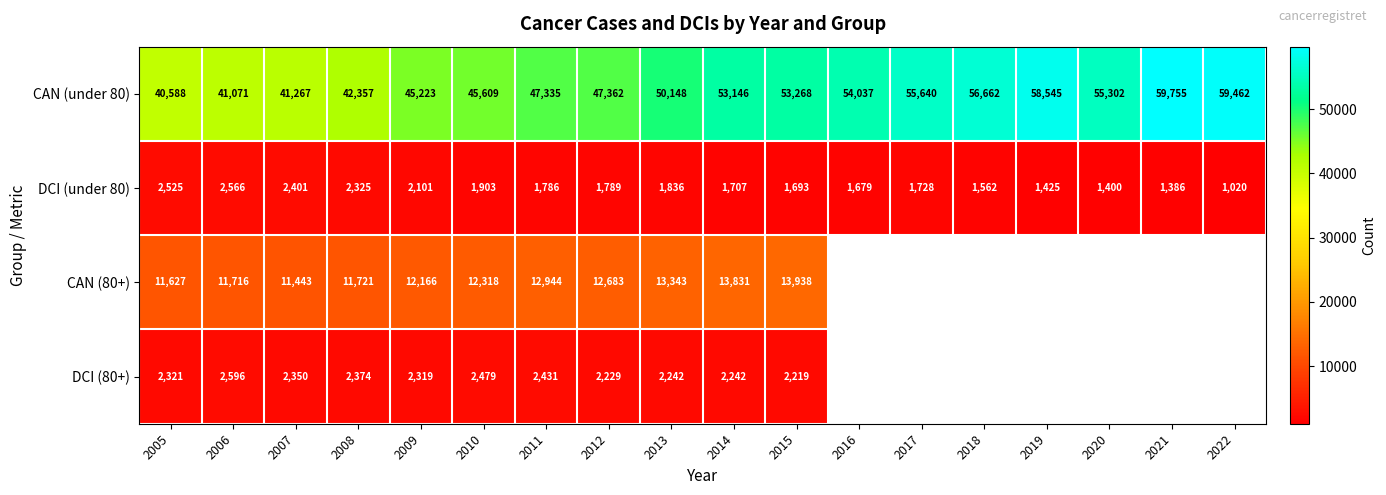

What is the total value across all series at 2013?

67569